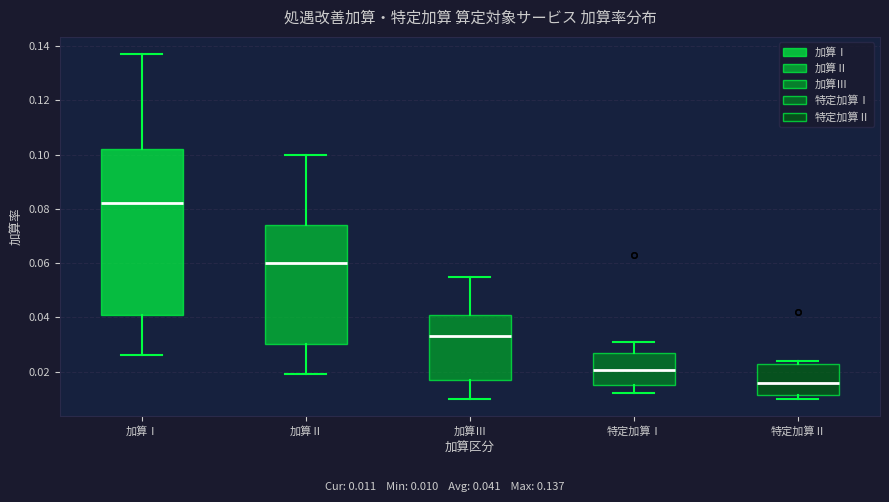

Reading left to right, read every box against the y-axis: the position of its median line, the range the box covers, and the ends of its whiskers. The values are not printed on the chart, so give them approximately, as read against the axis.

加算Ⅰ: median 0.082, box 0.042 to 0.102, whiskers 0.026 to 0.138
加算Ⅱ: median 0.060, box 0.030 to 0.074, whiskers 0.020 to 0.100
加算Ⅲ: median 0.034, box 0.016 to 0.042, whiskers 0.010 to 0.056
特定加算Ⅰ: median 0.020, box 0.016 to 0.028, whiskers 0.012 to 0.032
特定加算Ⅱ: median 0.016, box 0.012 to 0.024, whiskers 0.010 to 0.024 (just above the box's upper edge)